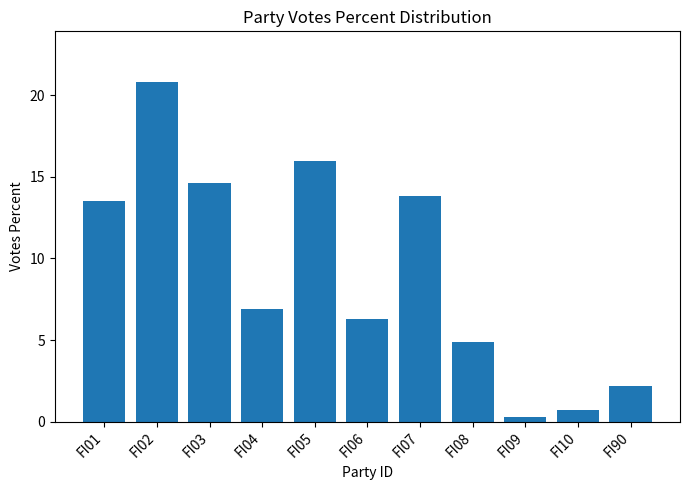

Reading left to right, list all the values displayed in this chart.

13.5	20.8	14.6	6.9	16.0	6.3	13.8	4.9	0.3	0.7	2.2